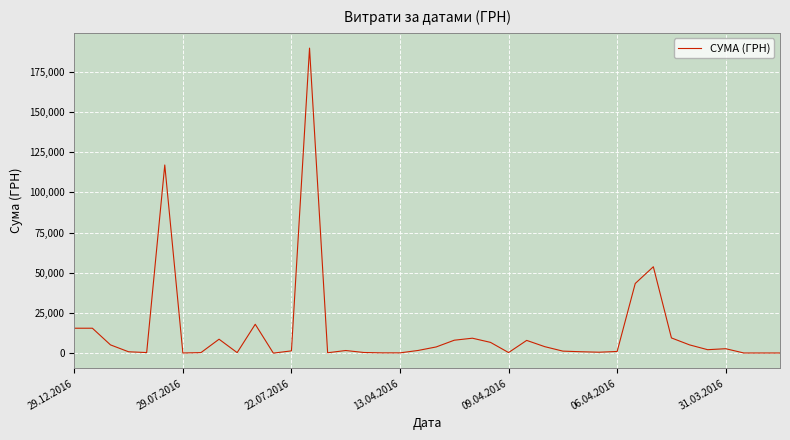

What is the maximum value shown in the chart?

189723.1